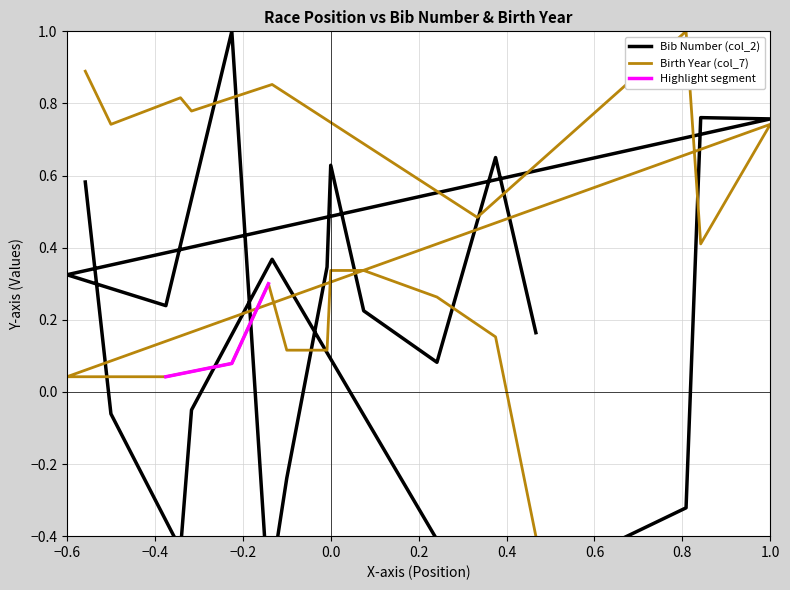

Which series has the largest total across all categories?

Birth Year (col_7)